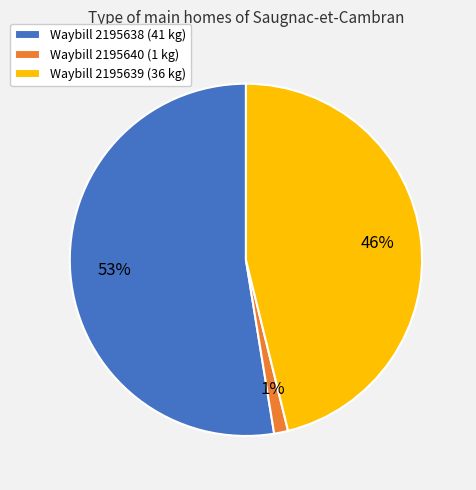

True or false: Waybill 2195639 (36 kg) accounts for 46% of the total.

True